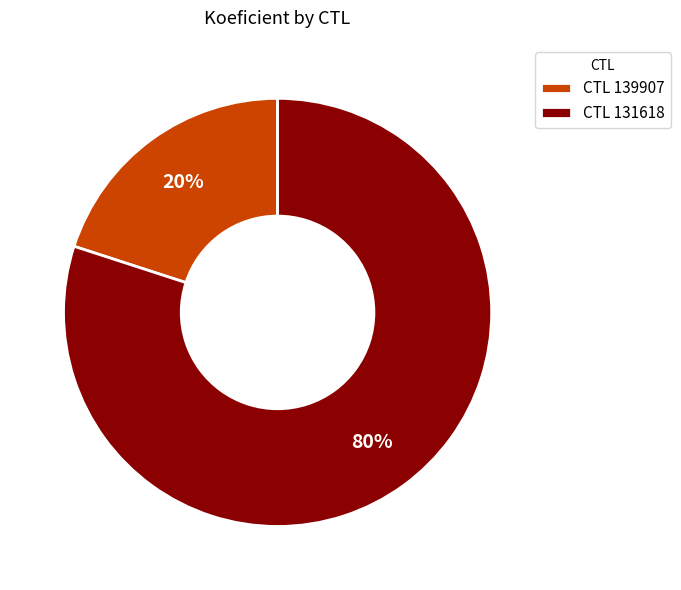

To the nearest percent, what is the combined percentage of CTL 139907 and CTL 131618?

100%